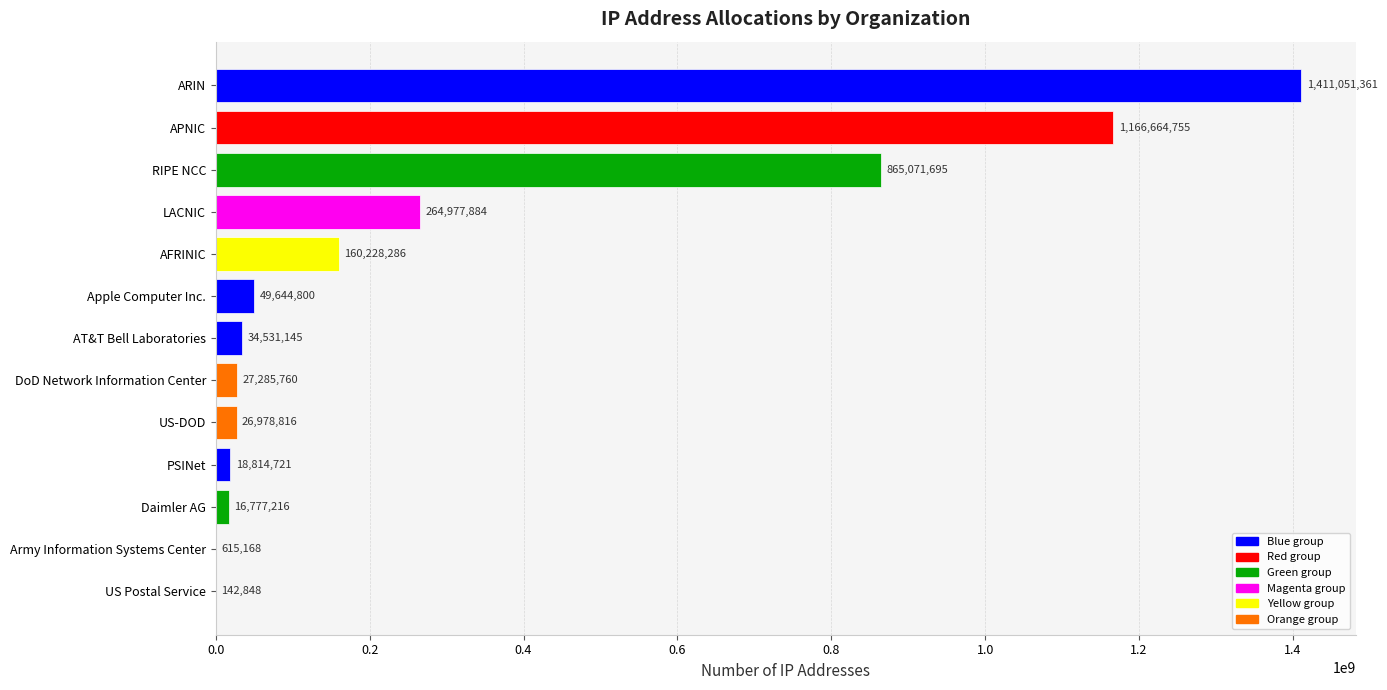

How many categories are shown in the chart?

13